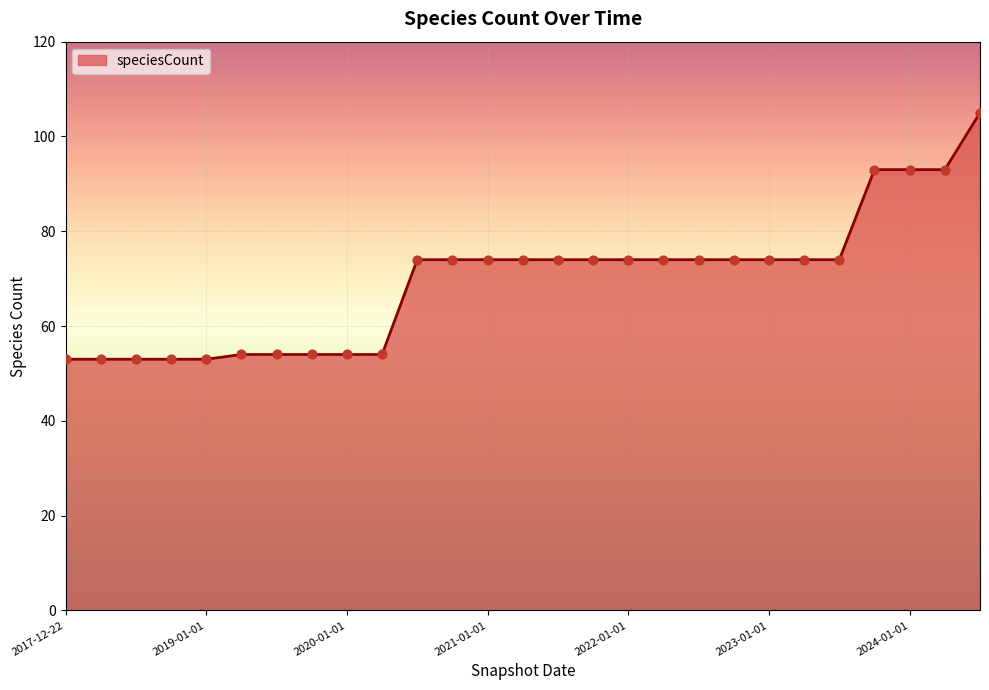

What is the greatest value displayed?

105